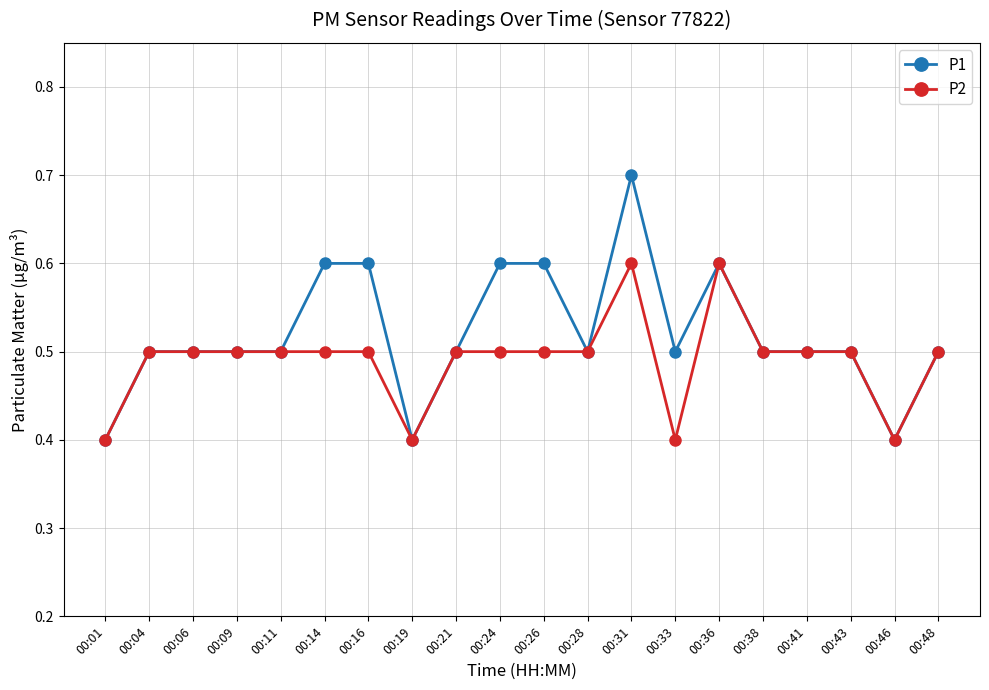

True or false: P1 has more than 1 points higher than both neighbors.

True